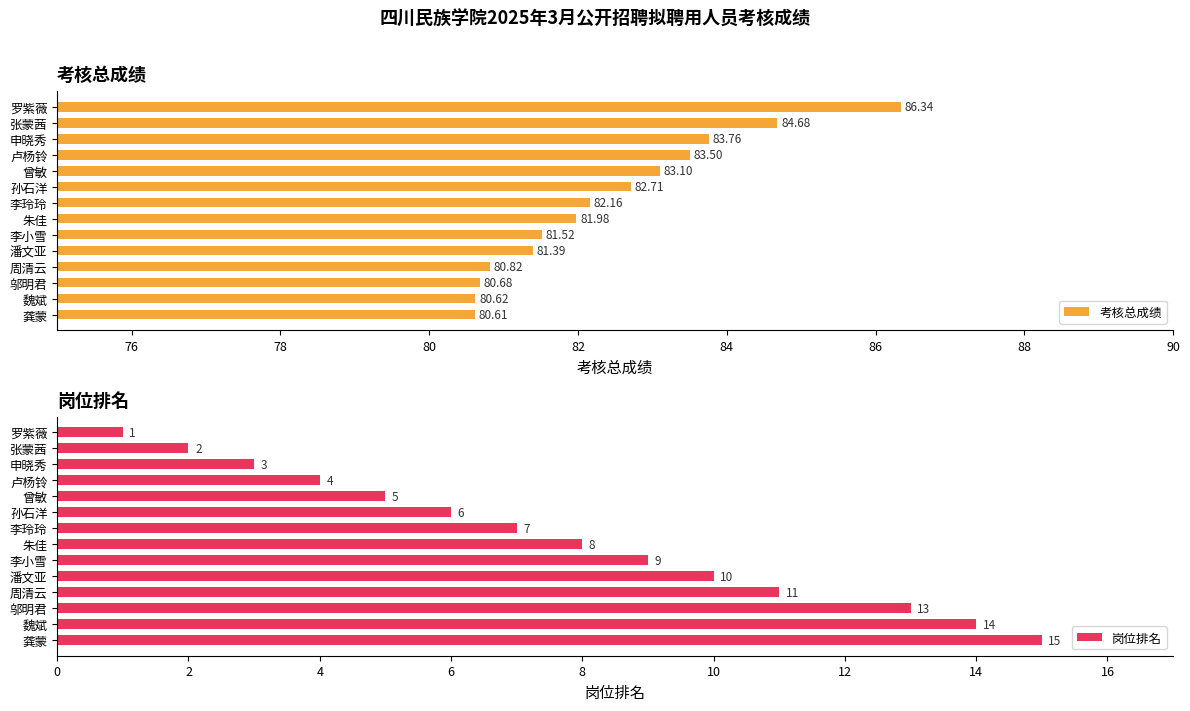

At which label does 考核总成绩 reach its peak?

罗紫薇